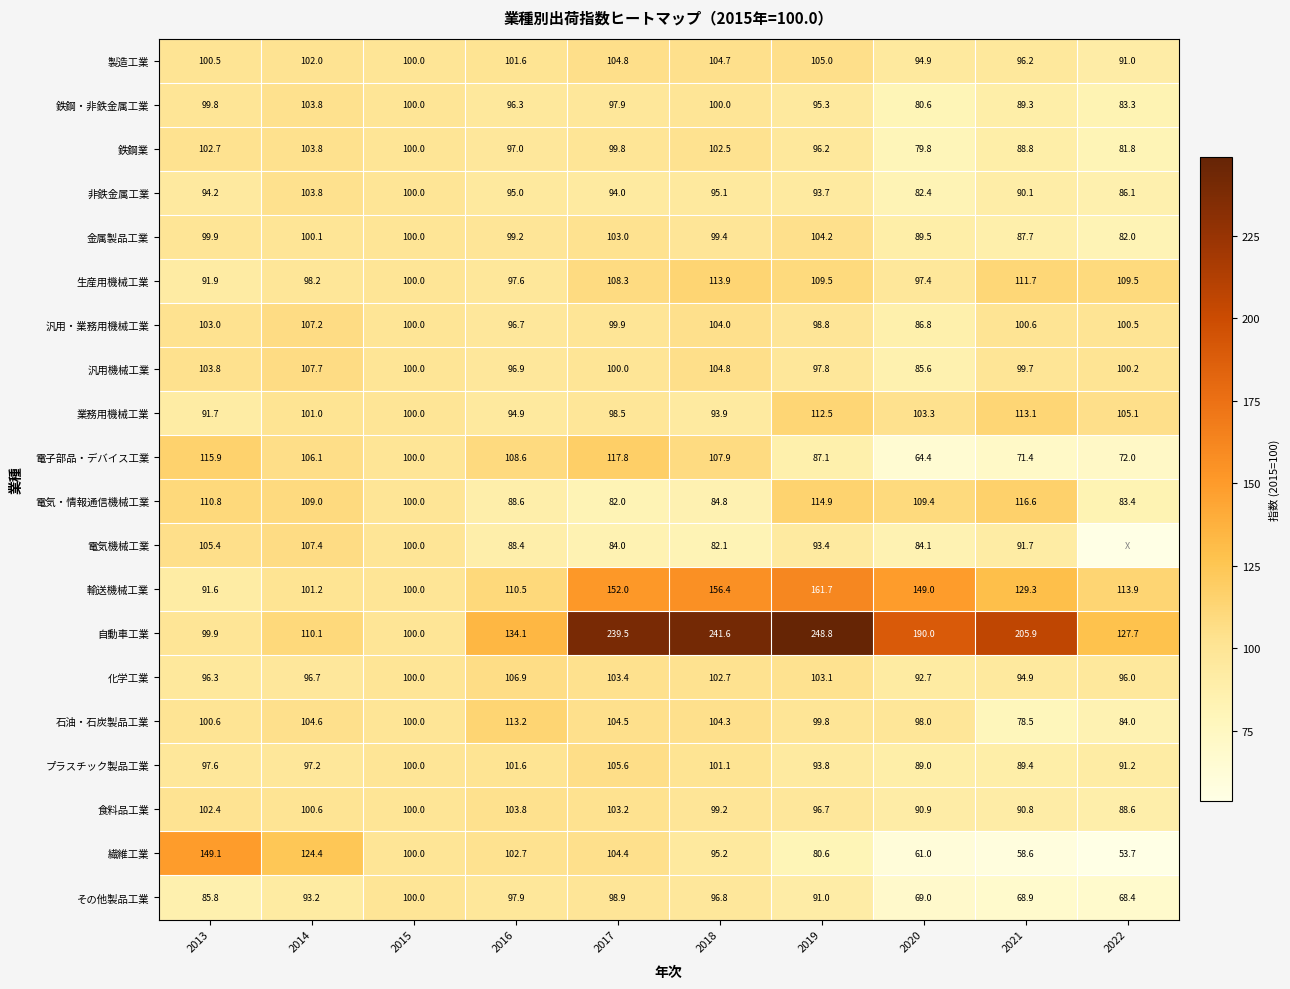

What is the highest value of the 電気・情報通信機械工業 series?

116.6